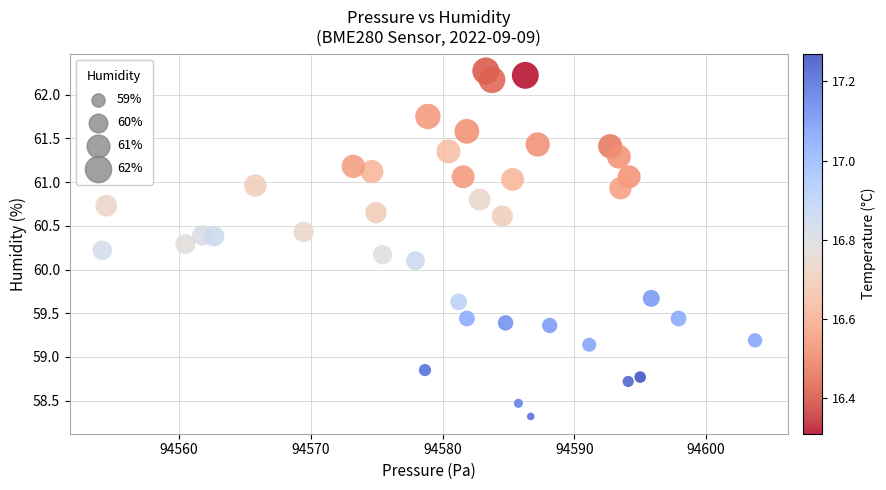

What Y value in the scatter plot is closest to 60?

60.1